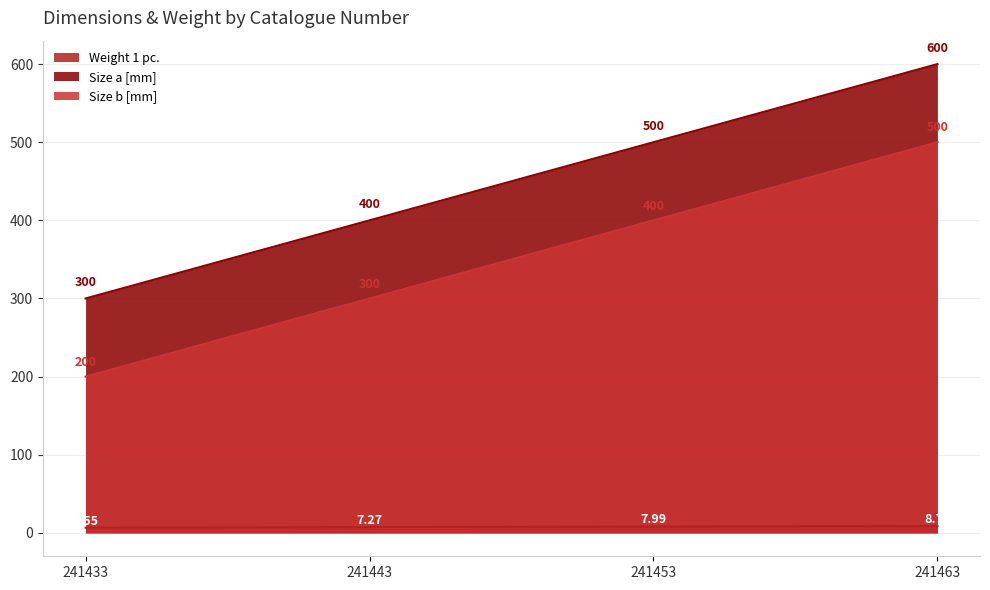

What is the minimum value for Size b [mm]?

200.0